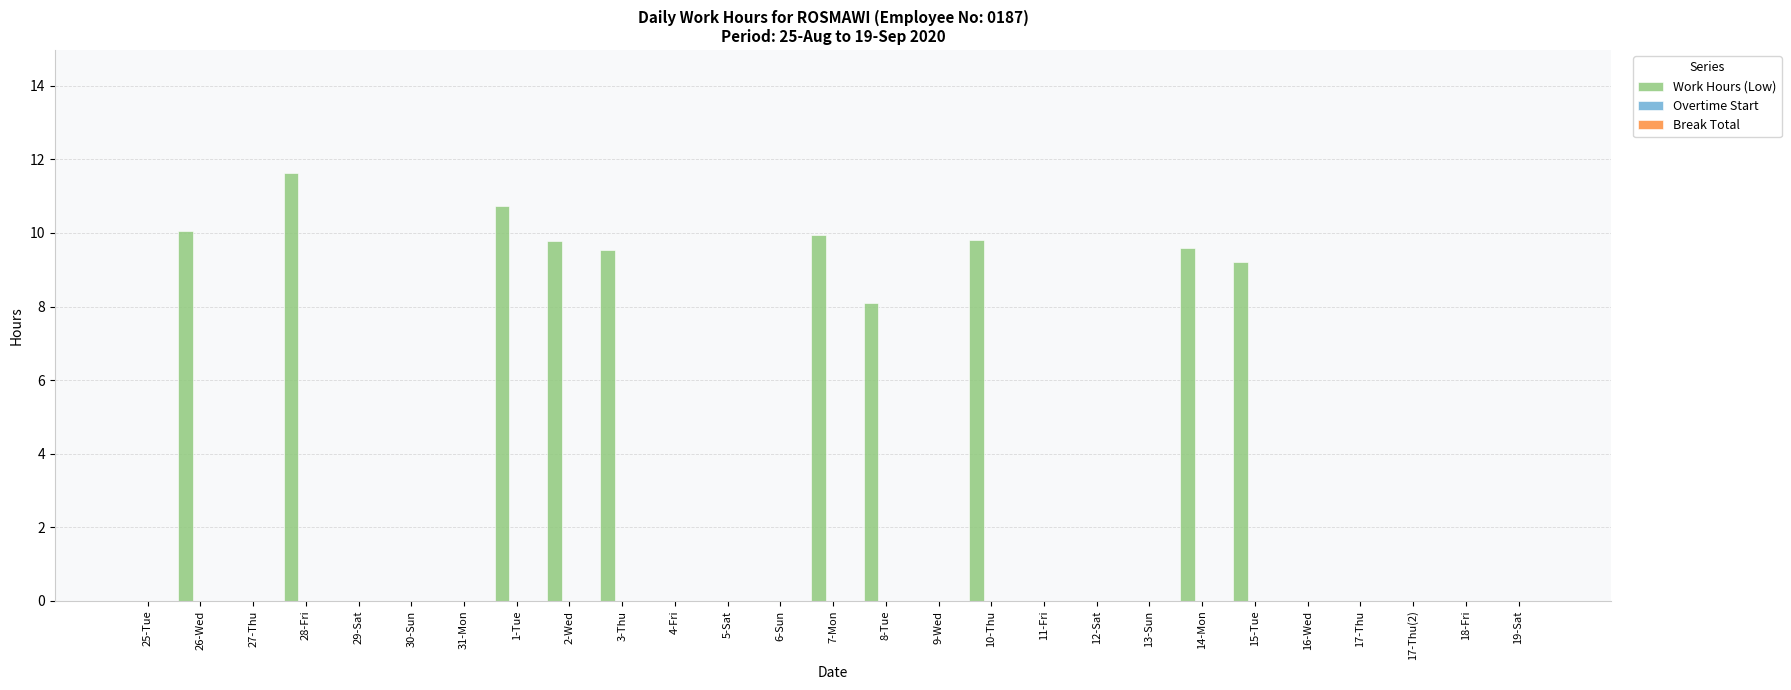

What is the greatest value displayed?

11.6